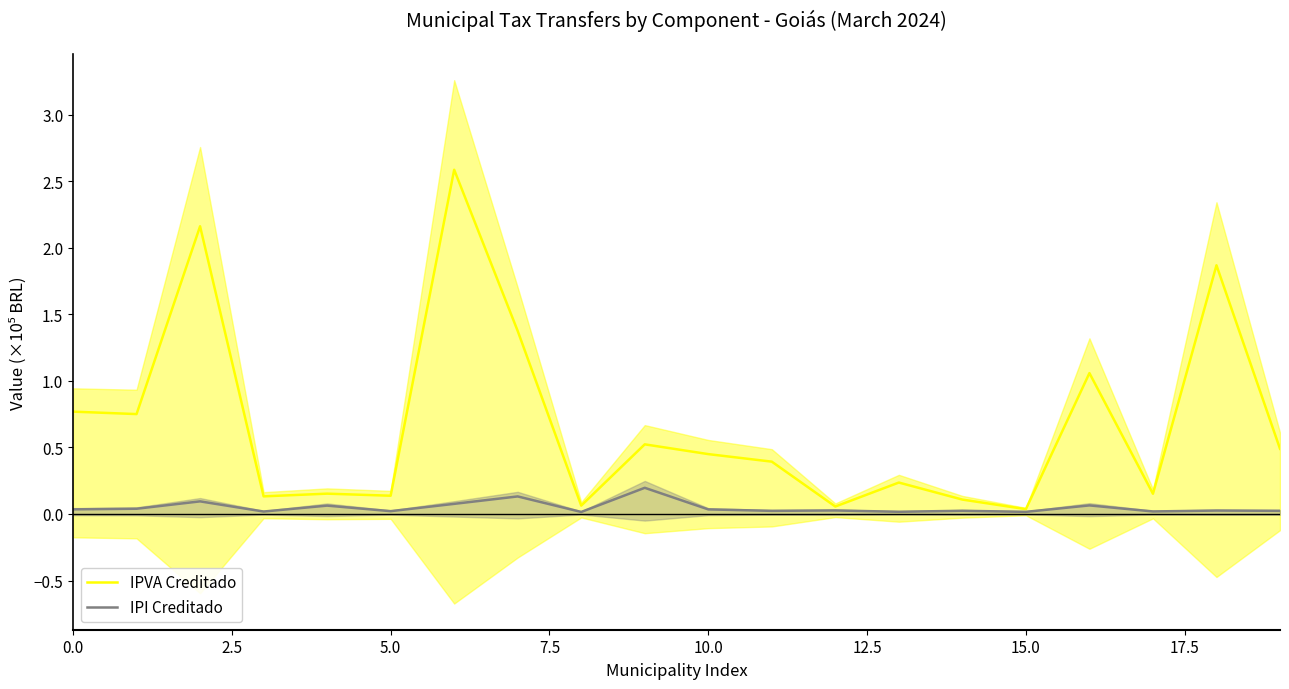

Is it true that IPVA Creditado equals 0.2 at 17?

False